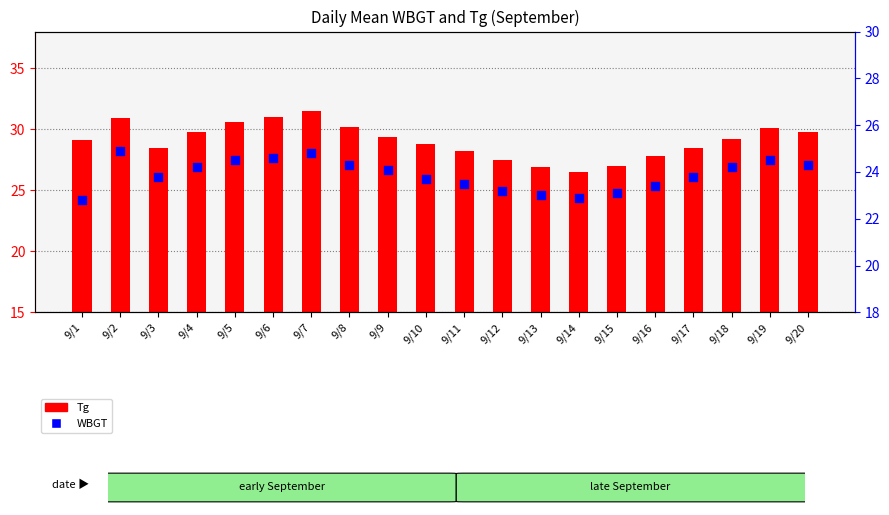

At which category is the sum across all series the highest?

9/7